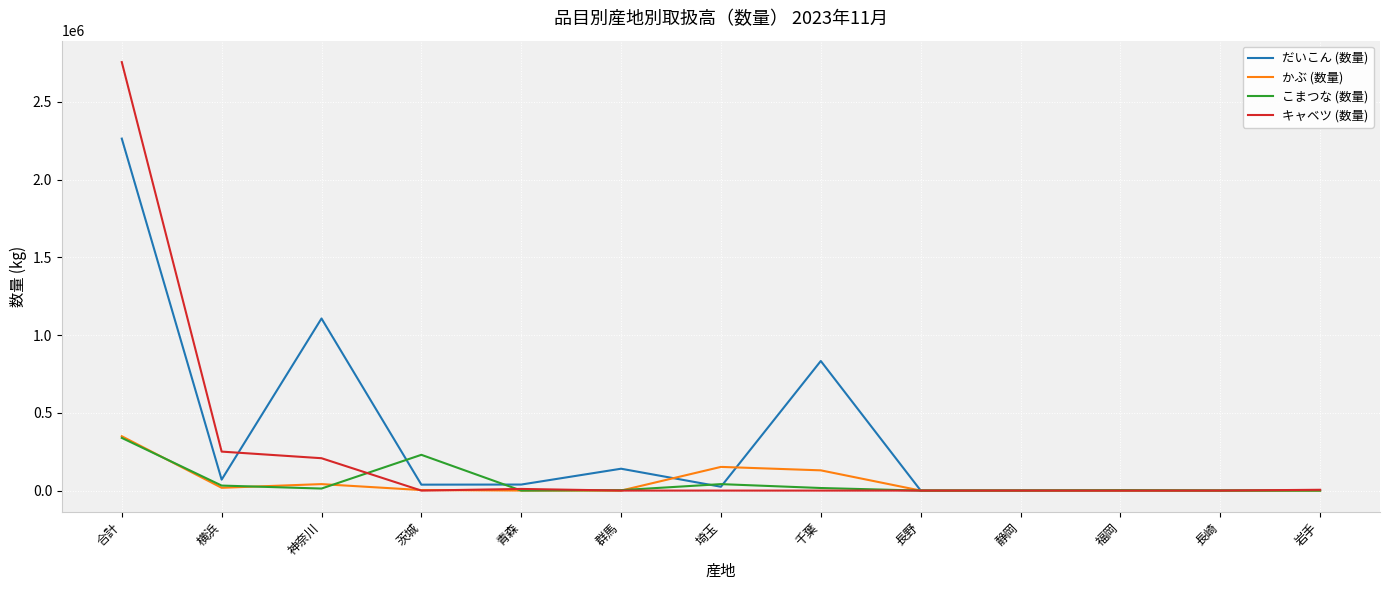

At which category is the sum across all series the highest?

合計